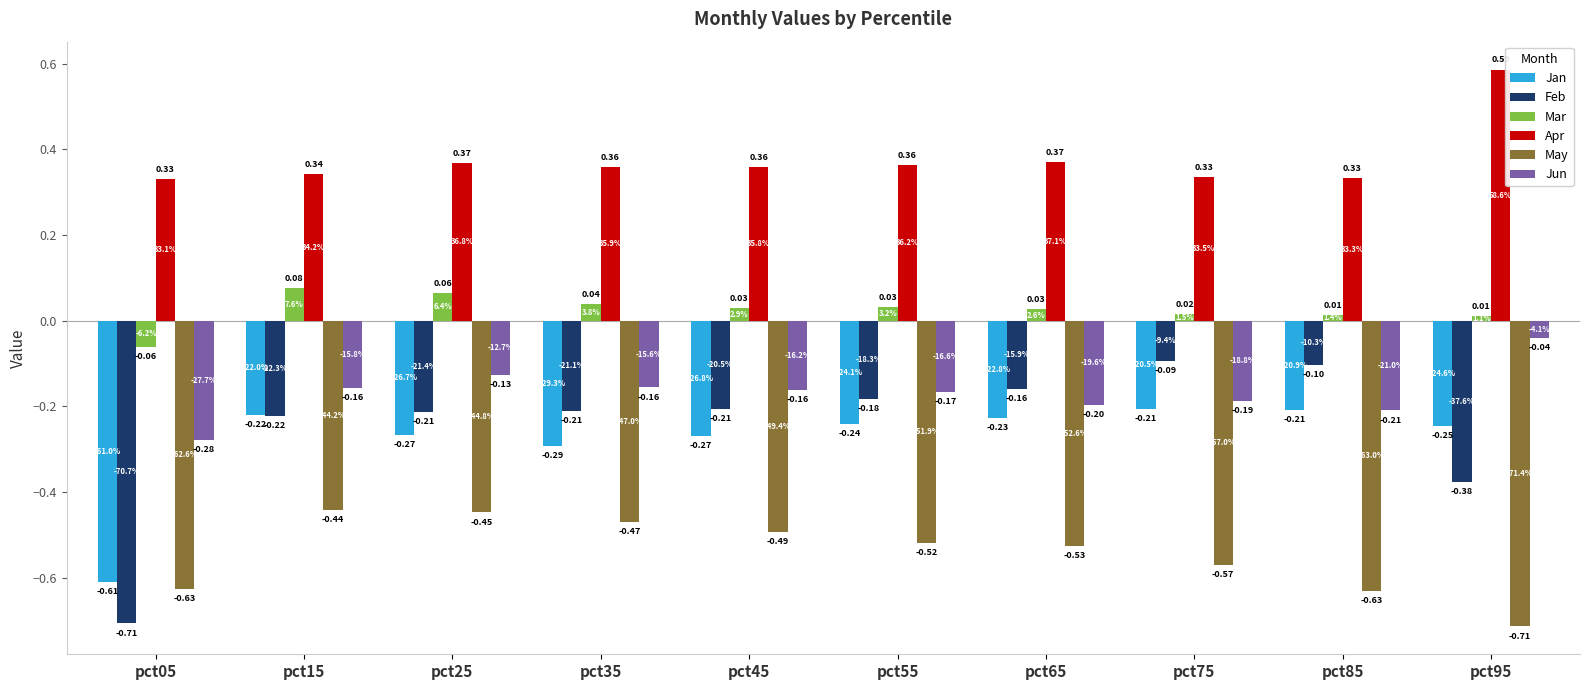

Which series has the largest range (max minus min)?

Feb